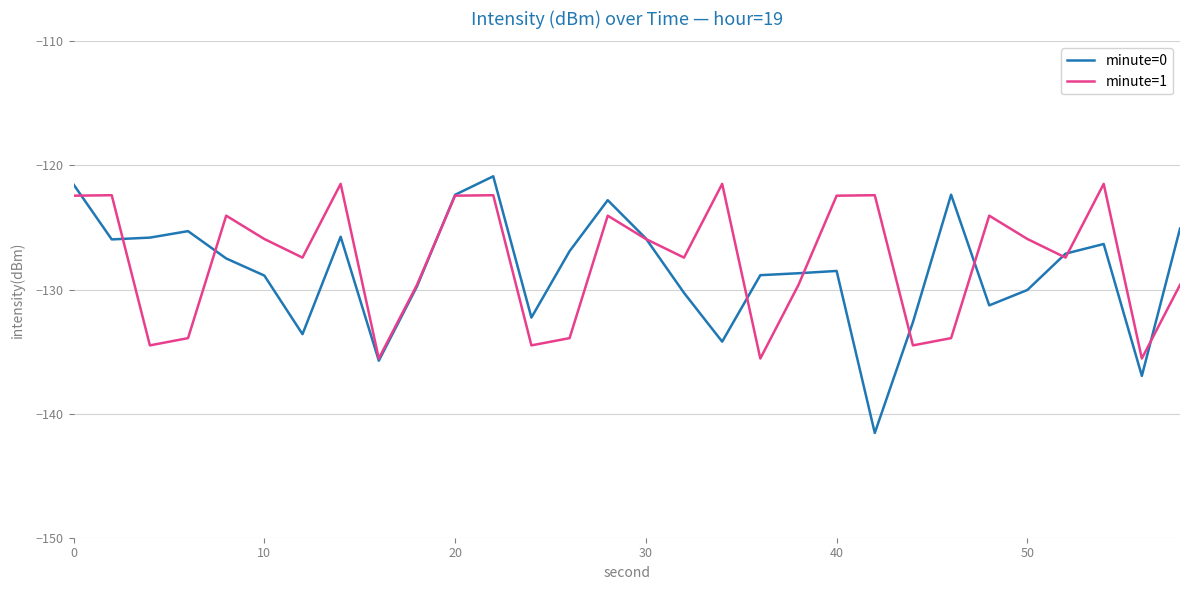

What is the average value of the minute=1 series?

-127.7